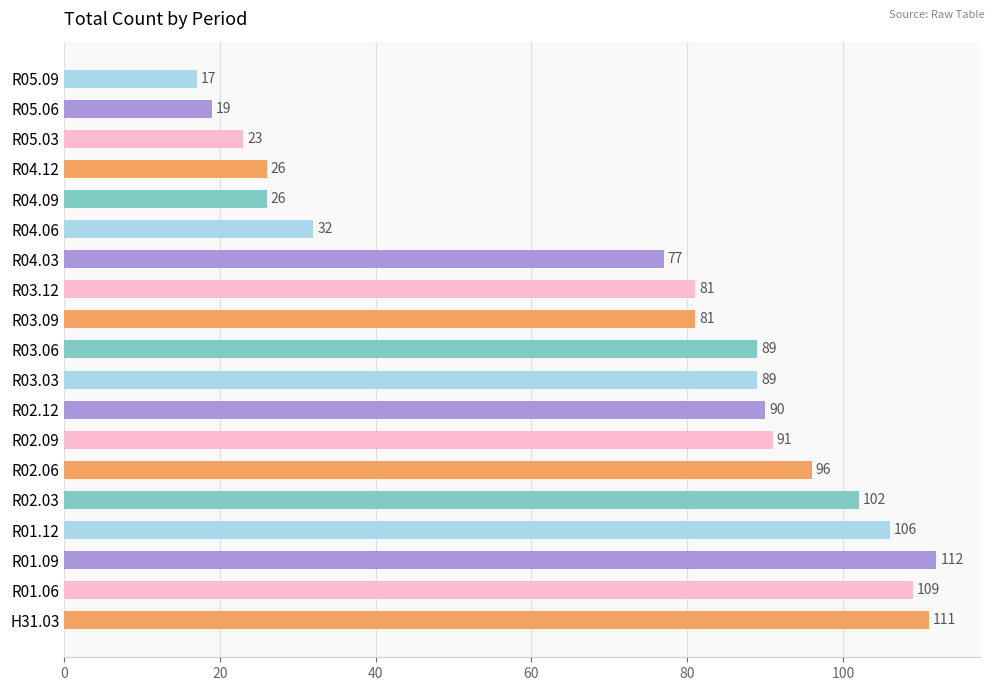

What is the average value?

72